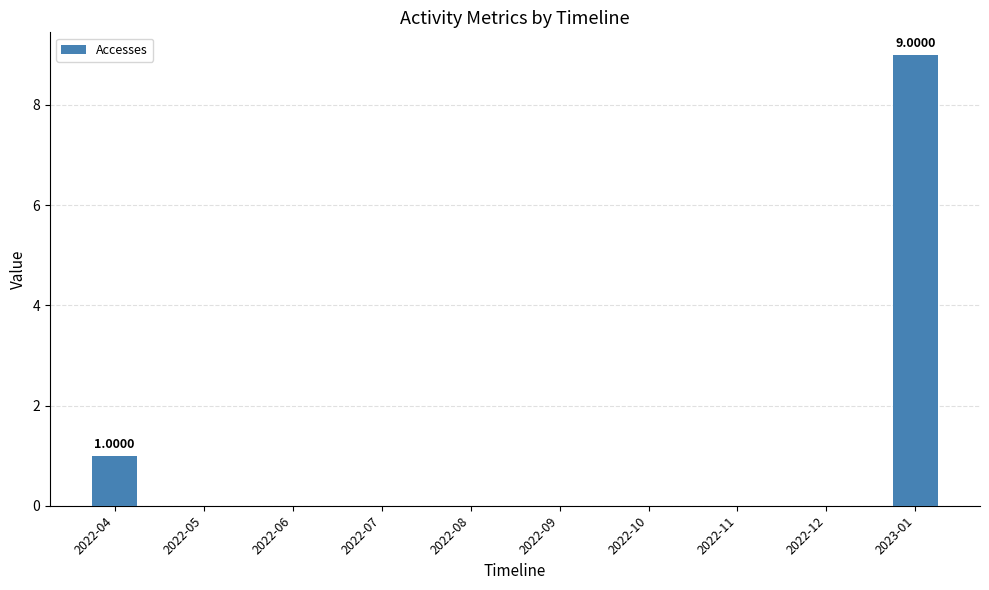

What is the value of the 10th bar from the left?

9